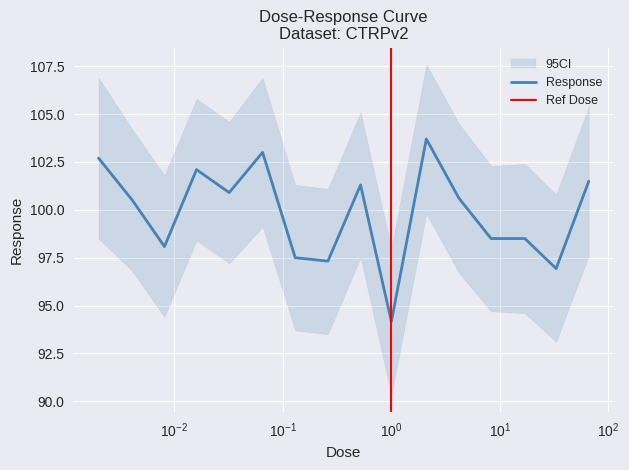

What is the difference between the maximum and second lowest values?

6.8